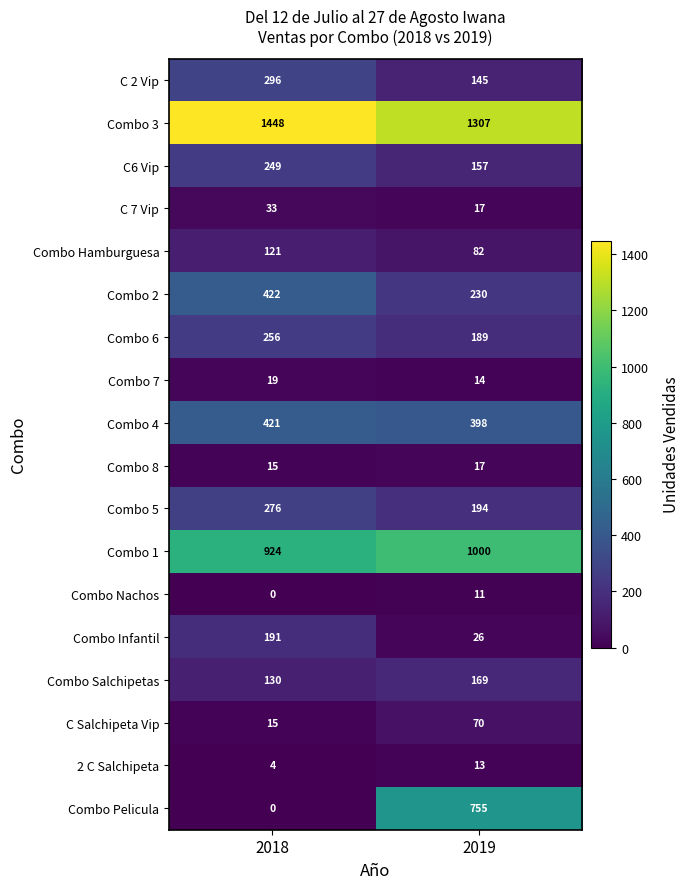

Which series has the widest spread of values?

Combo Pelicula